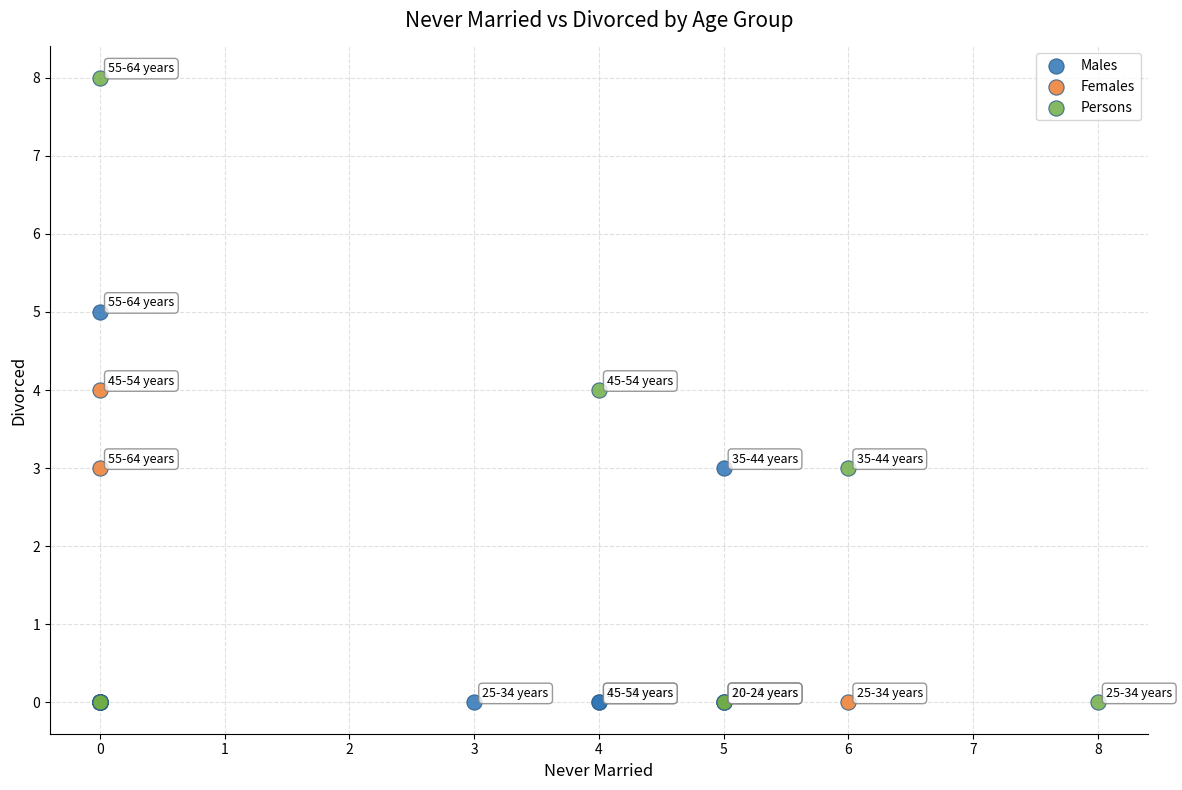

Which series contains the highest Y value?

Persons